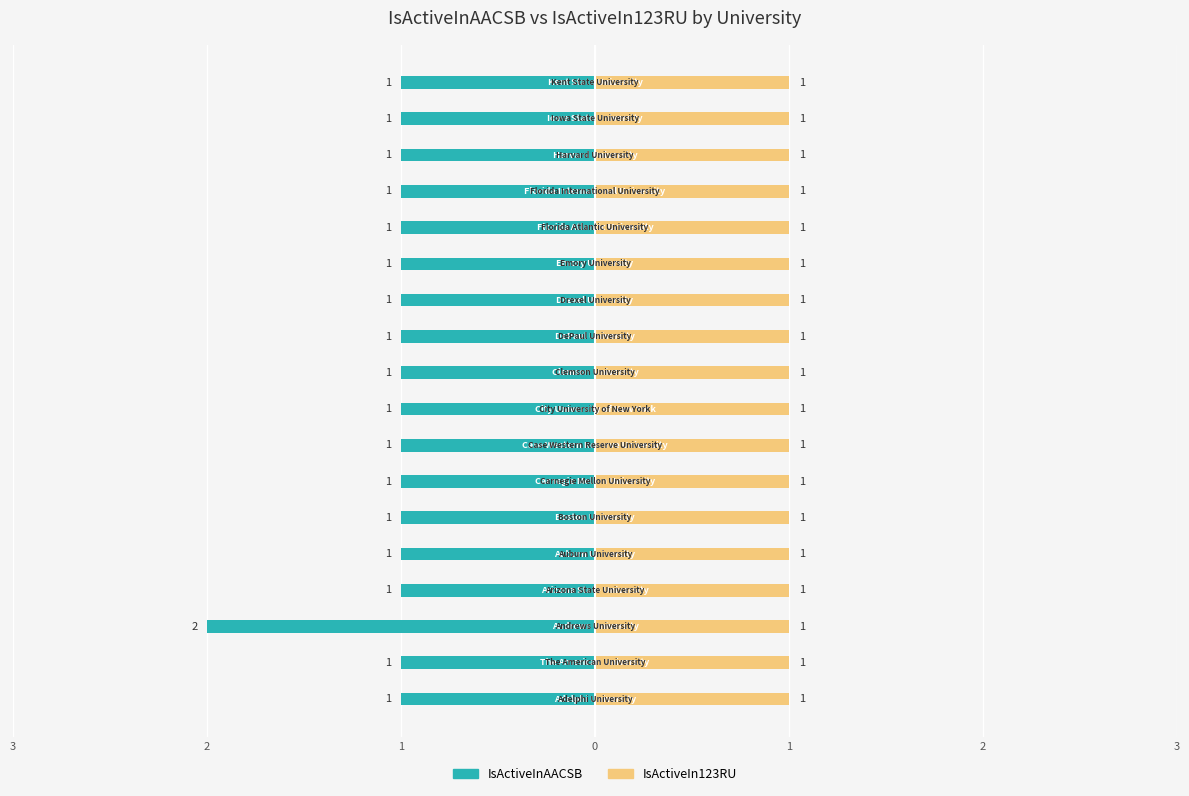

What are all the series names shown in the legend?

IsActiveInAACSB, IsActiveIn123RU